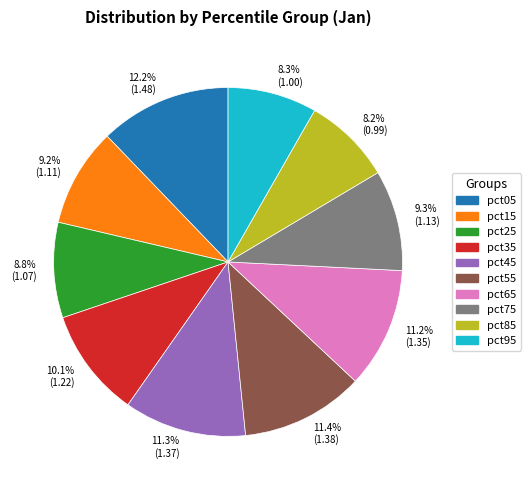

Does pct15 represent more than half of the total?

No